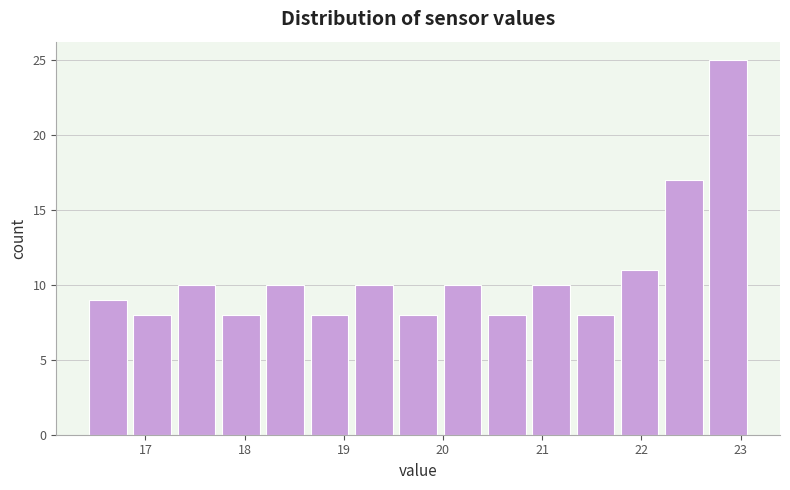

What is the height of the bar covering 18.6 to 19.1 on the x-axis? Neither the bar edges nor the heights are printed on the chart, so give them approximately, as read against the axes.

8